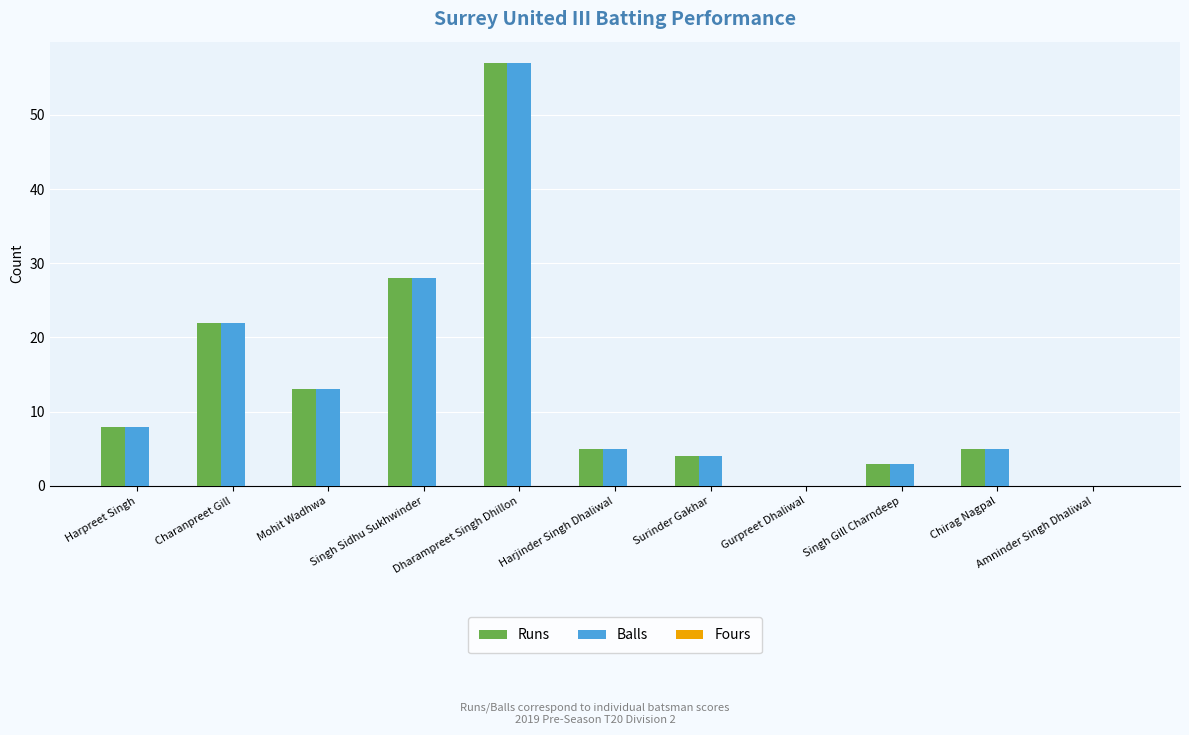

What is the sum of the Balls values at Surinder Gakhar and Dharampreet Singh Dhillon?

61